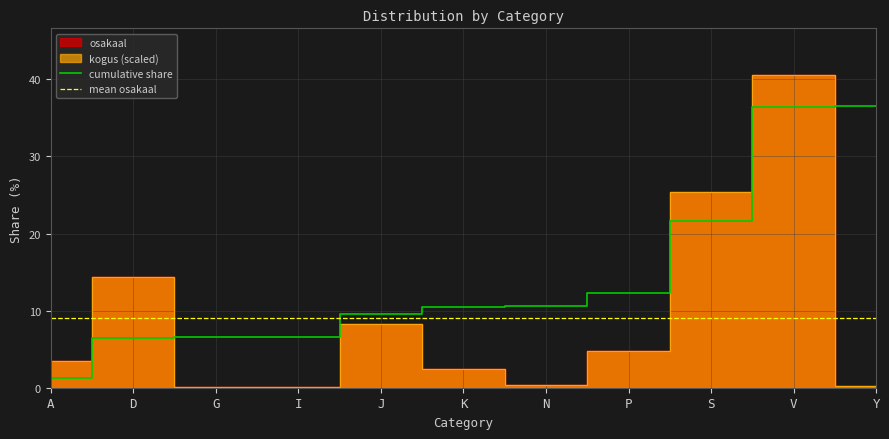

Is the value of osakaal at Y greater than the value of kogus at N?

No